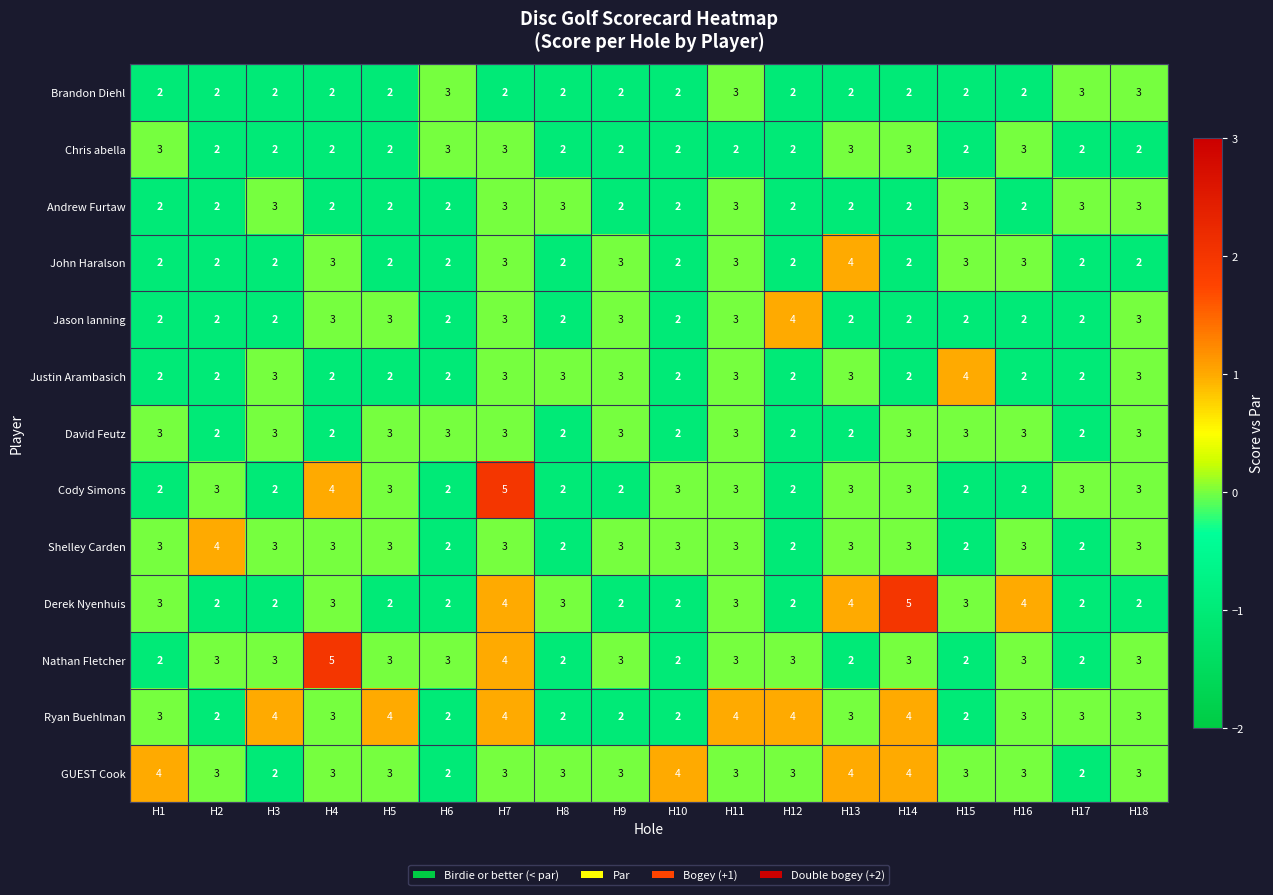

The Andrew Furtaw series shows 3 at H17. True or false?

True